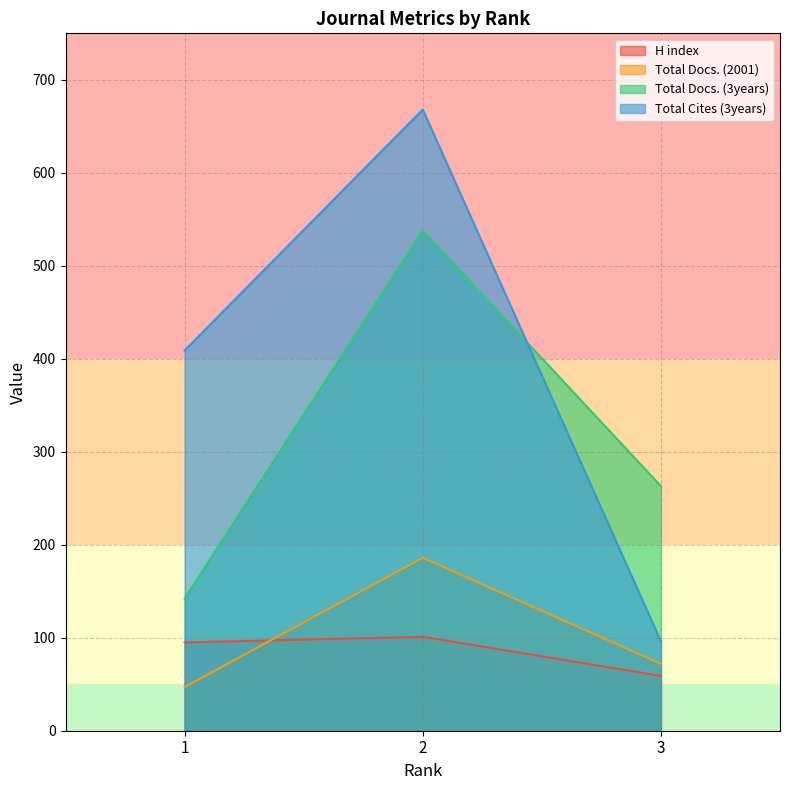

What is the minimum value for H index?

59